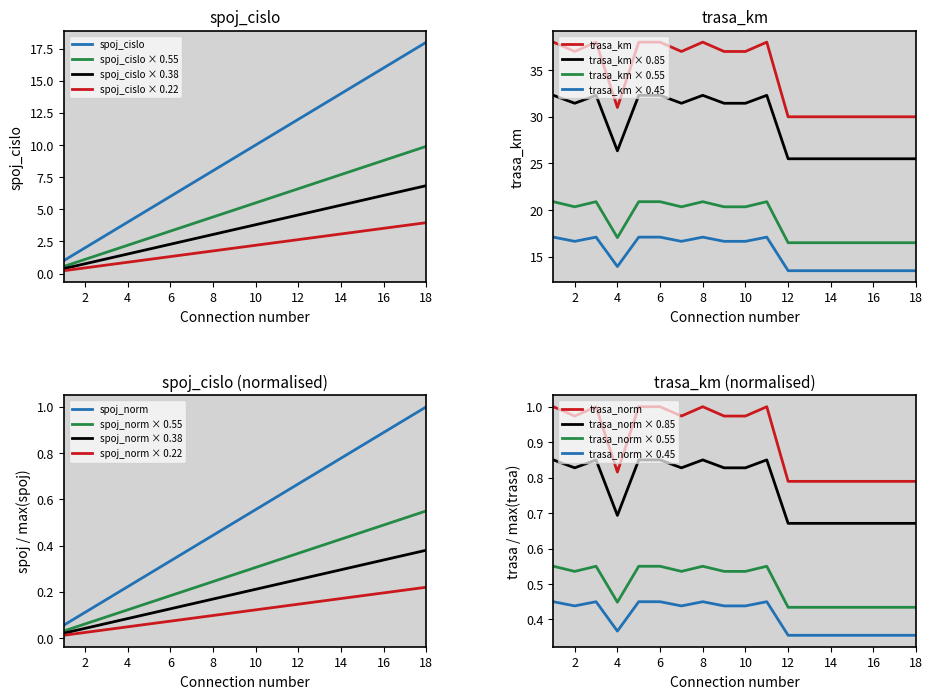

The spoj_cislo series shows 18.0 at 18. True or false?

True